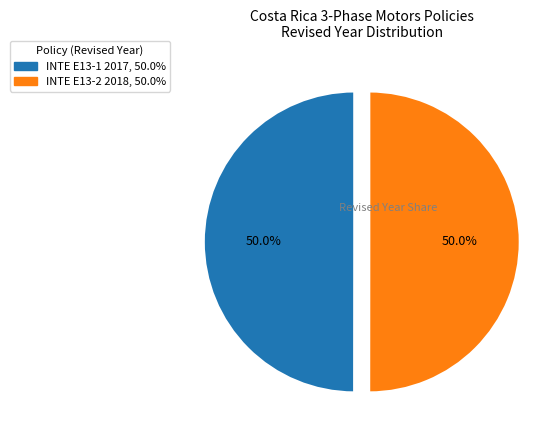

The INTE E13-2 2018 slice represents 37% of the pie. True or false?

False